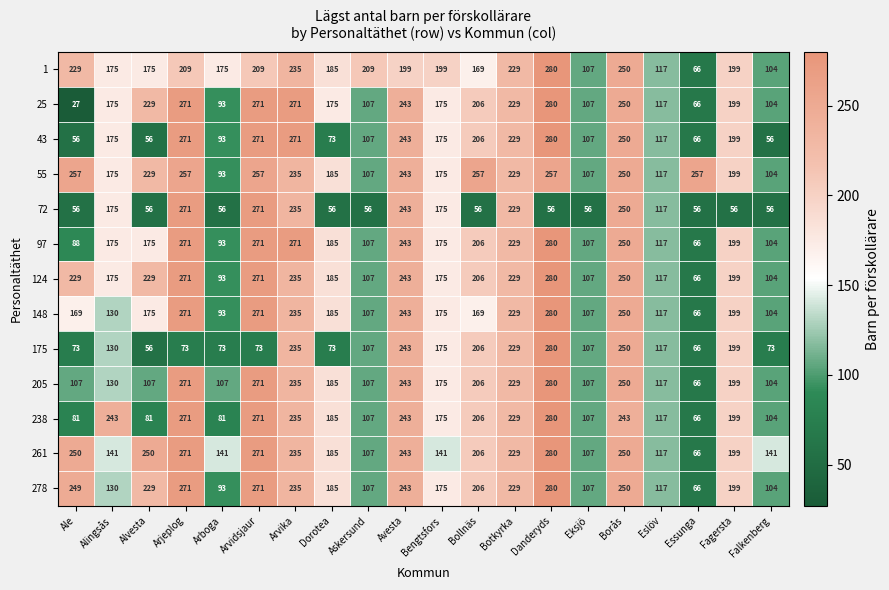

What is the sum of all 43 values?

3301